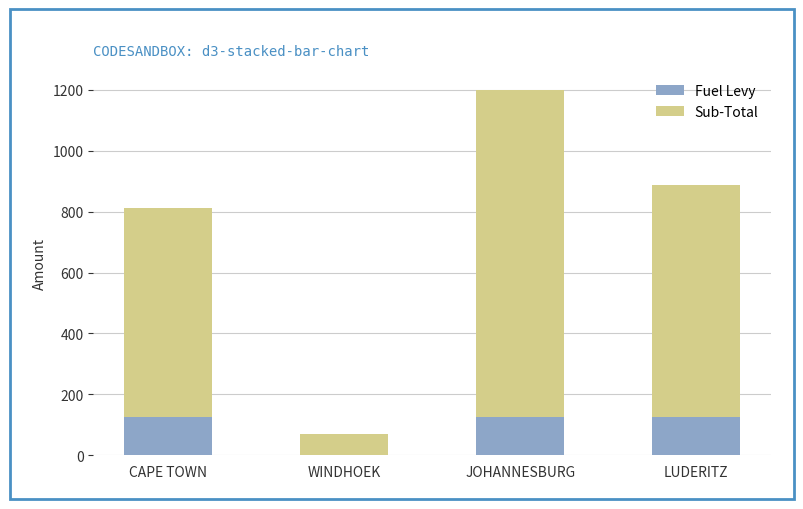

What is the maximum value for Fuel Levy?

125.0